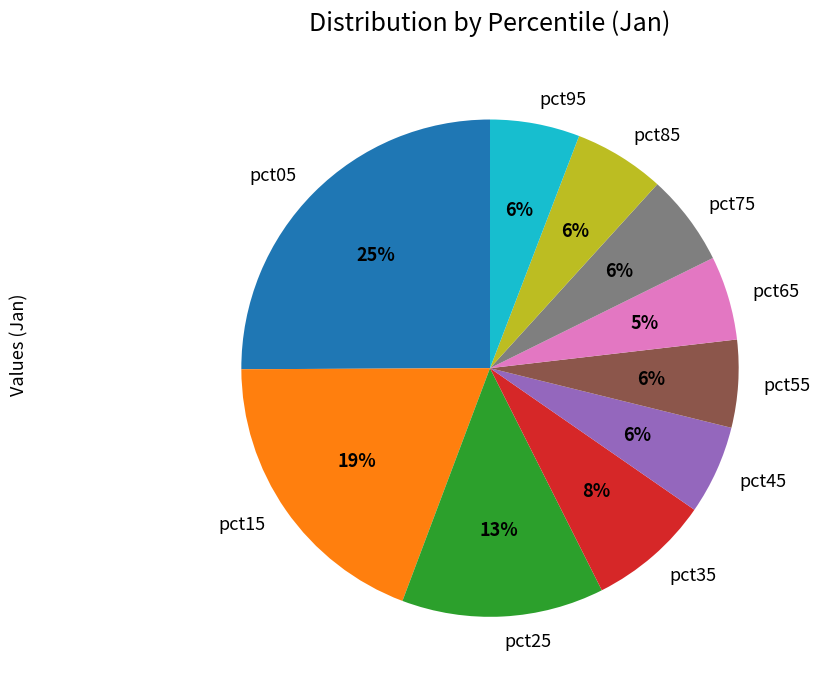

Count the number of slices in the pie.

10